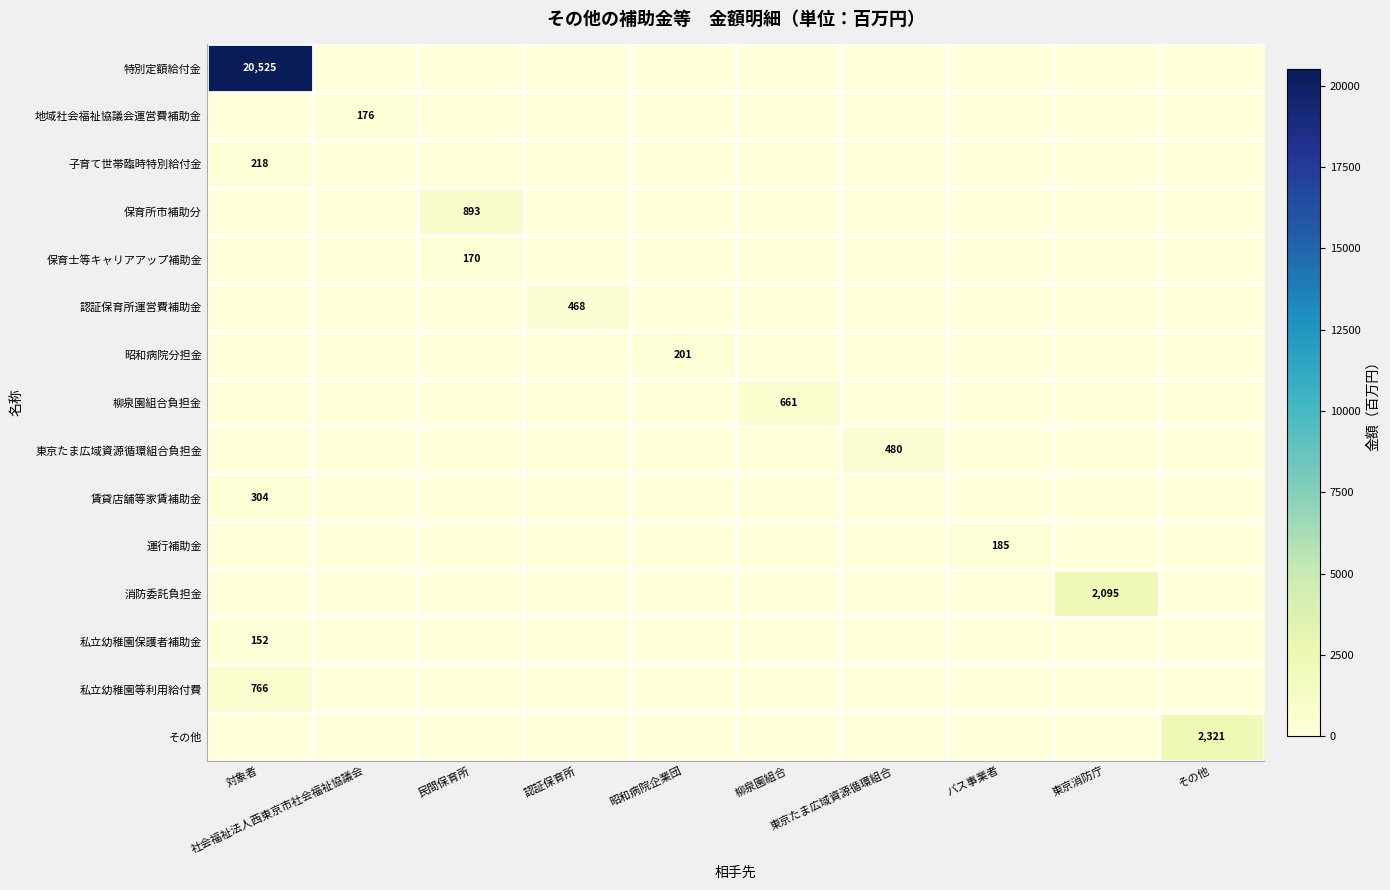

At which label does その他 reach its peak?

その他